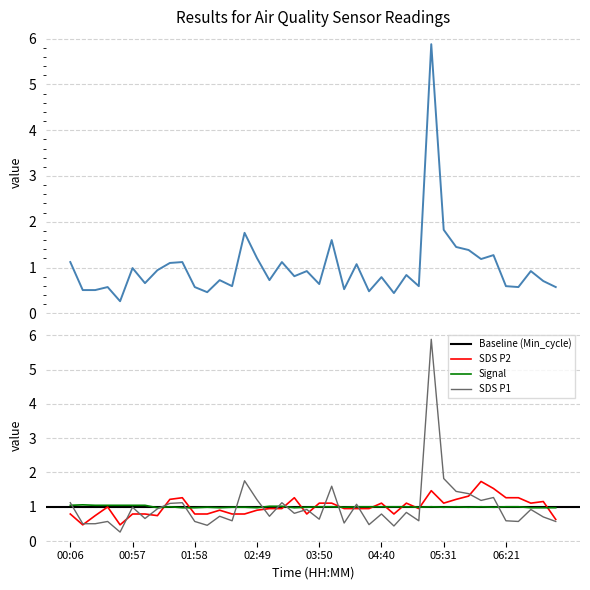

How many interior local valleys does the Signal series have?

9